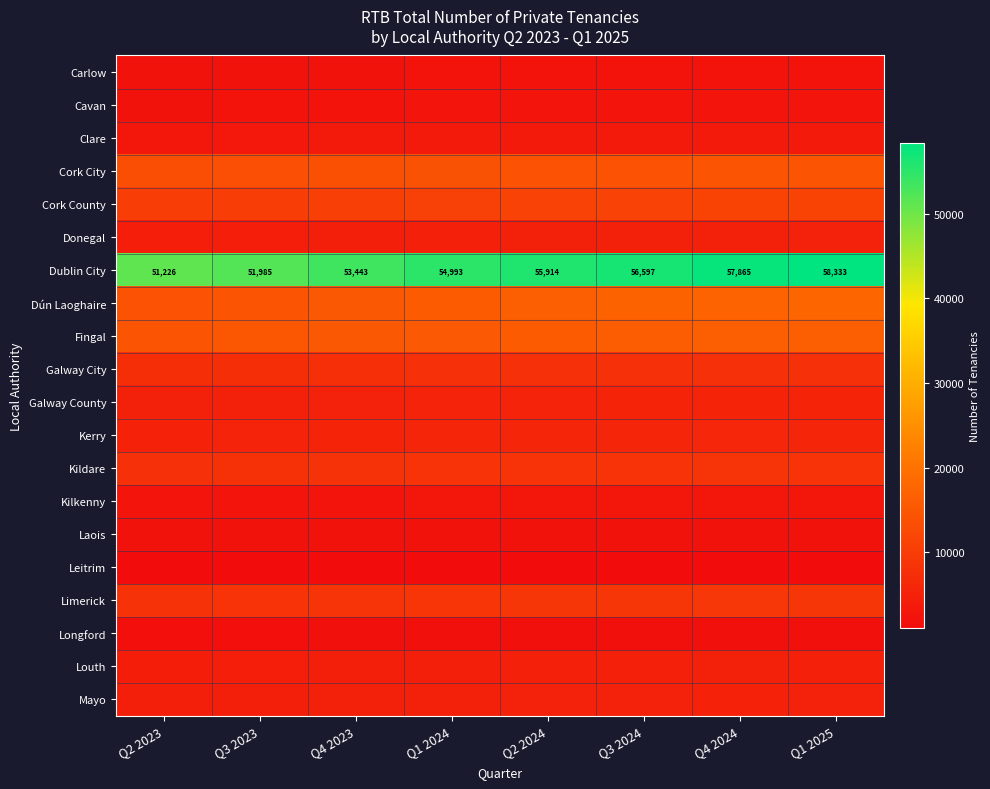

What is the approximate value of Carlow at Q2 2023, to the nearest 10?

2190